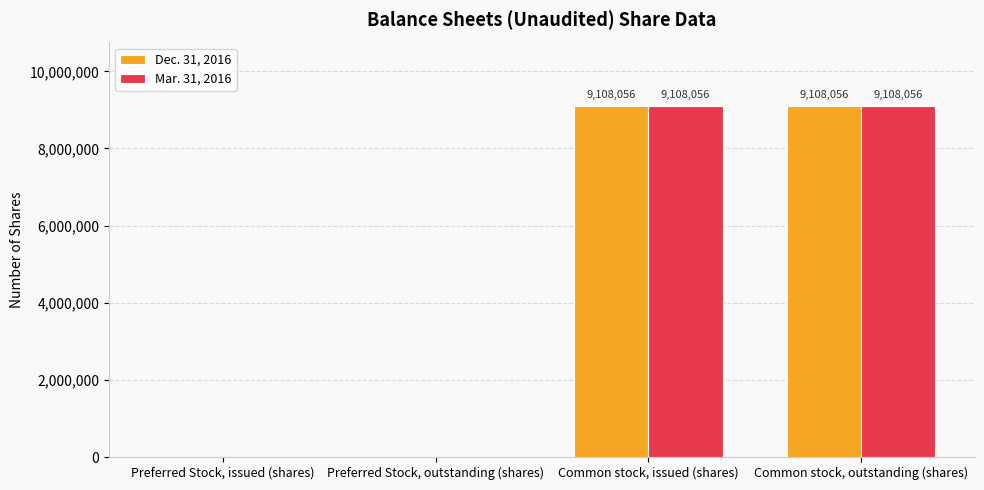

What is the highest value of the Dec. 31, 2016 series?

9108056